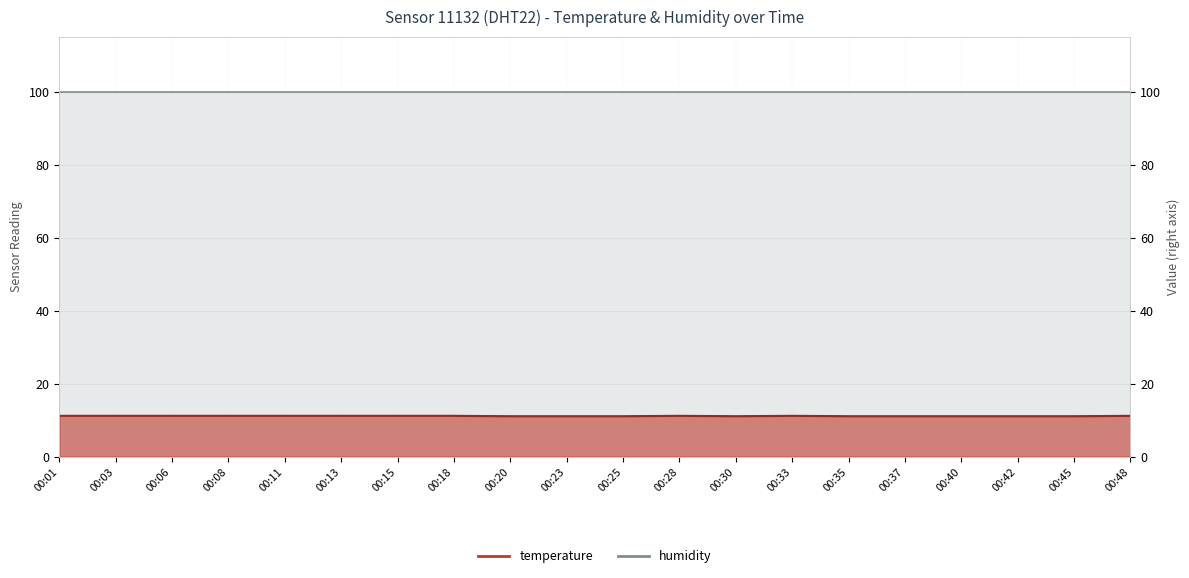

List the labels in order of value, largest first.

00:01, 00:03, 00:06, 00:08, 00:11, 00:13, 00:15, 00:18, 00:28, 00:33, 00:48, 00:20, 00:23, 00:25, 00:30, 00:35, 00:37, 00:40, 00:42, 00:45